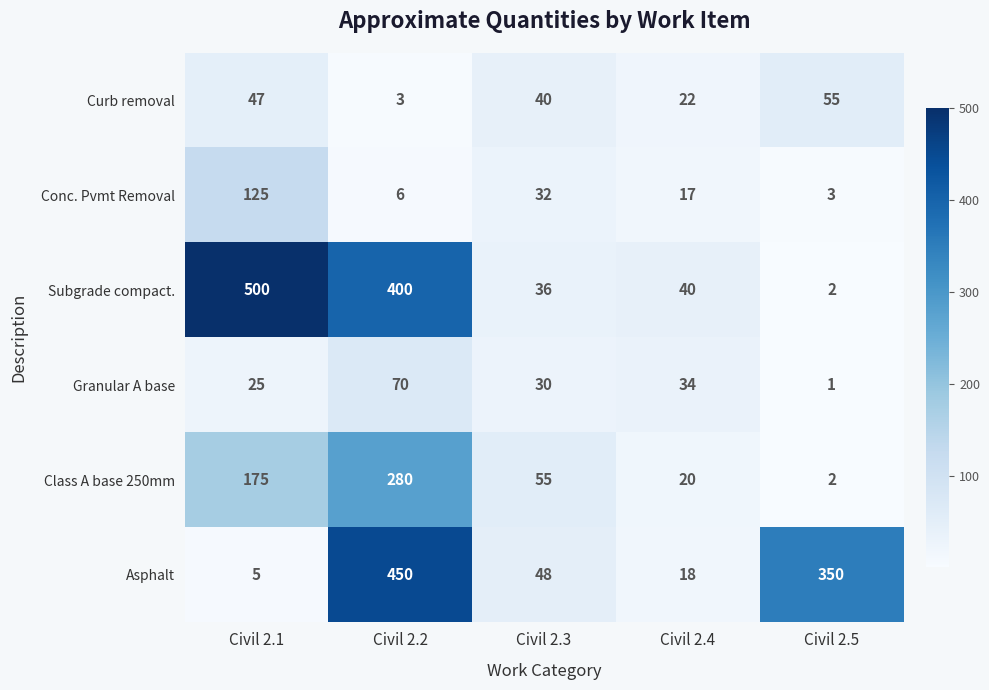

What is the minimum value for Asphalt?

5